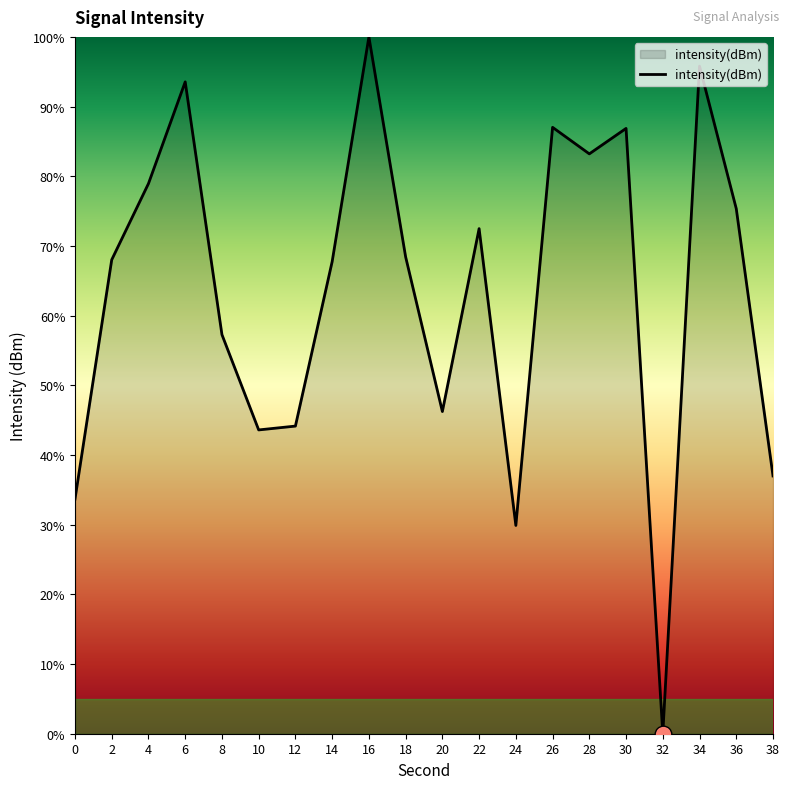

What is the sum of all values?

1269.2